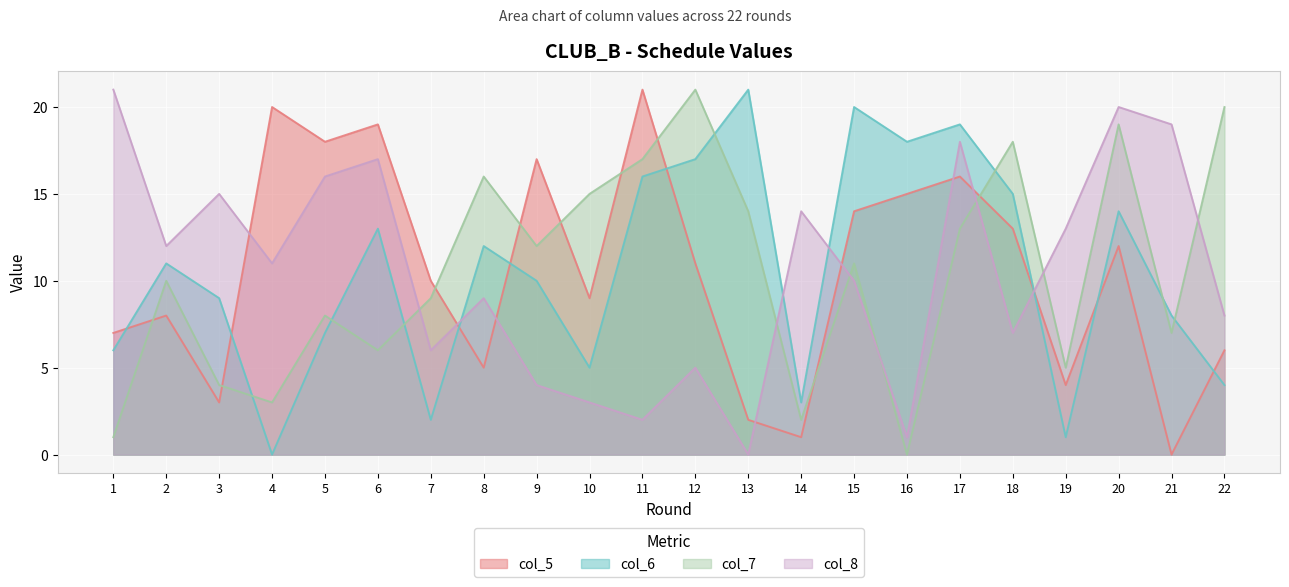

Which series has the largest total across all categories?

col_5